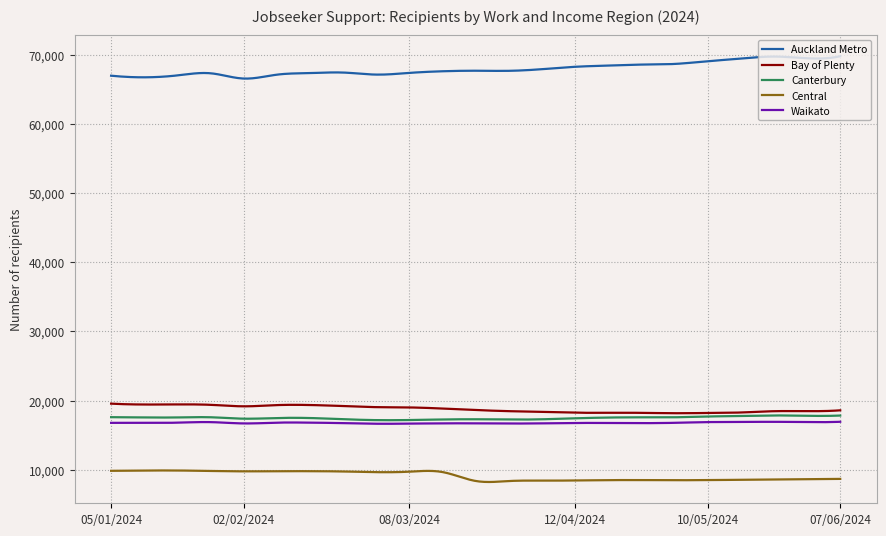

True or false: Canterbury and Central cross at least once.

False